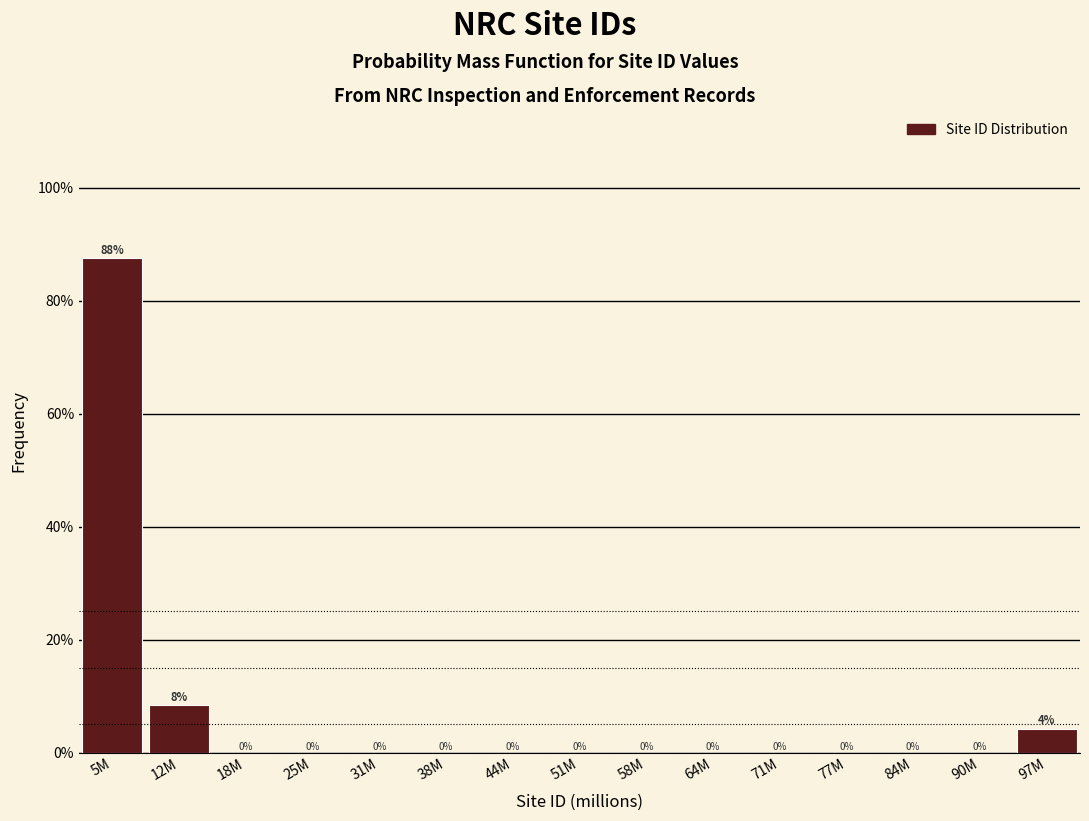

Between 31M and 97M, which is larger?

97M